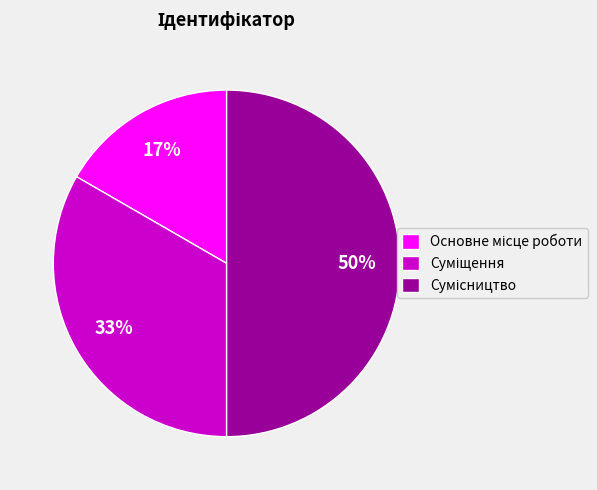

To the nearest percent, what is the average slice percentage?

33%